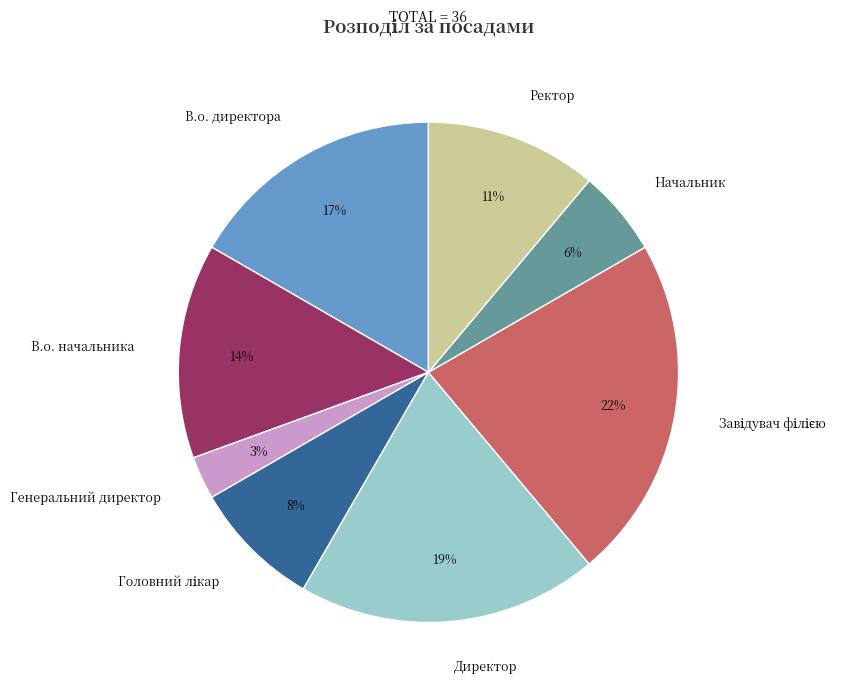

What is the ratio of the value at В.о. директора to the value at В.о. начальника?

1.2